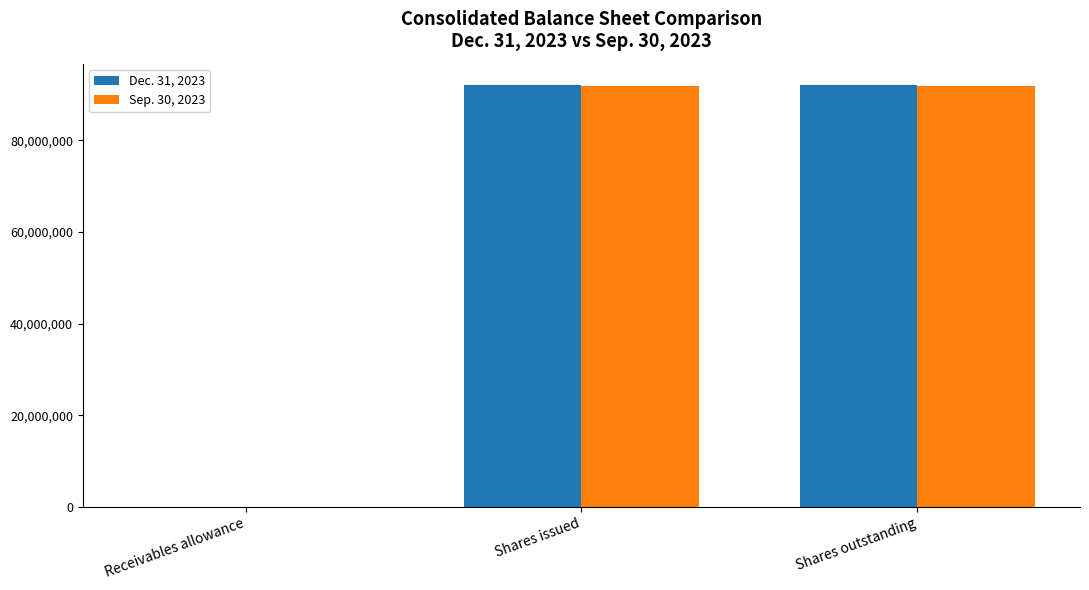

Is it true that Sep. 30, 2023 equals 91819405 at Shares issued?

True